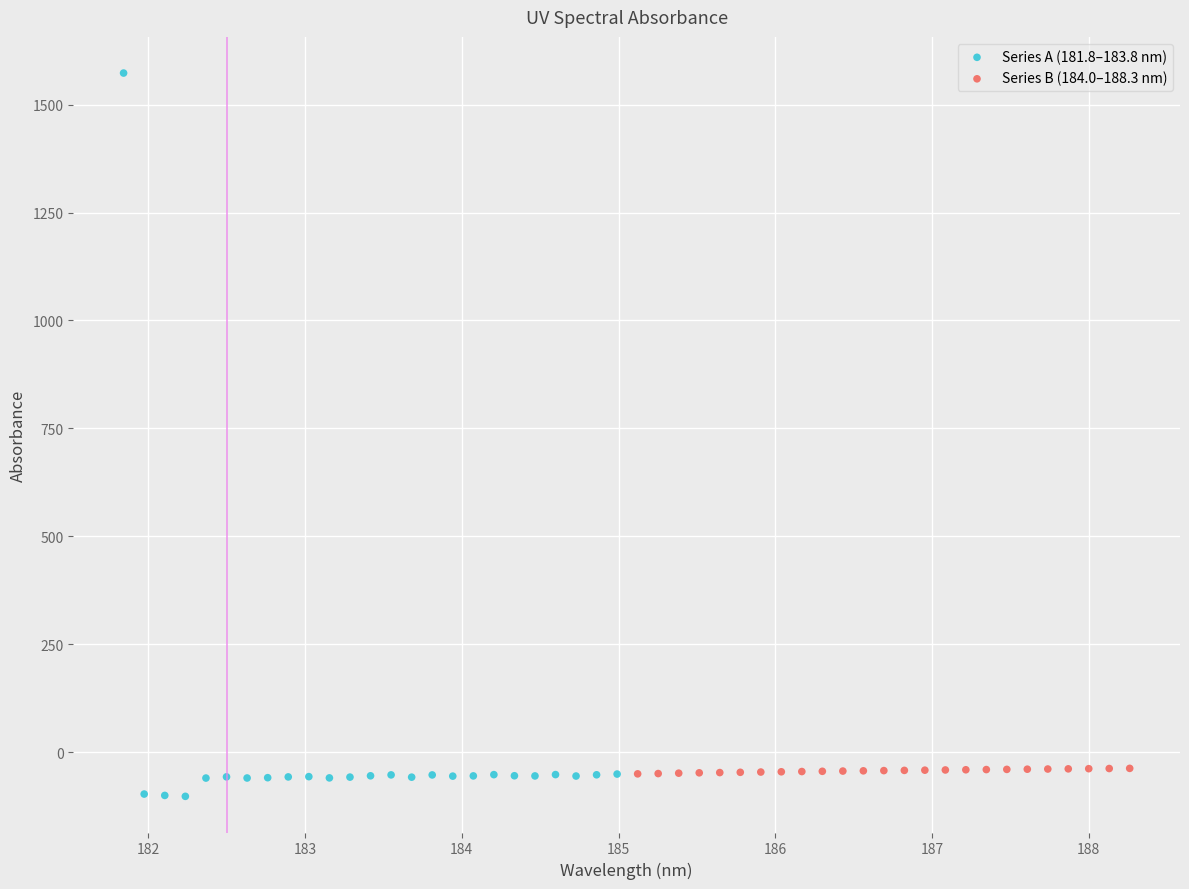

Which series reaches the maximum Y coordinate?

Series A (181.8–183.8 nm)